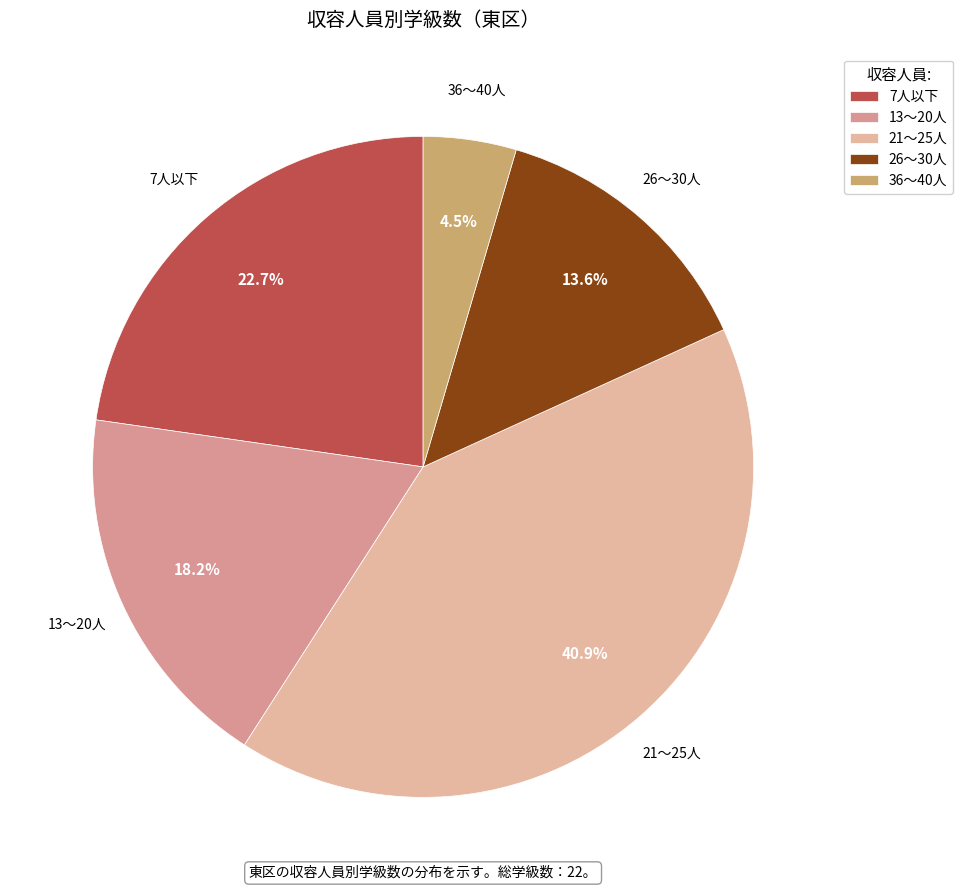

What percentage is NOT represented by 13～20人?

81.8%